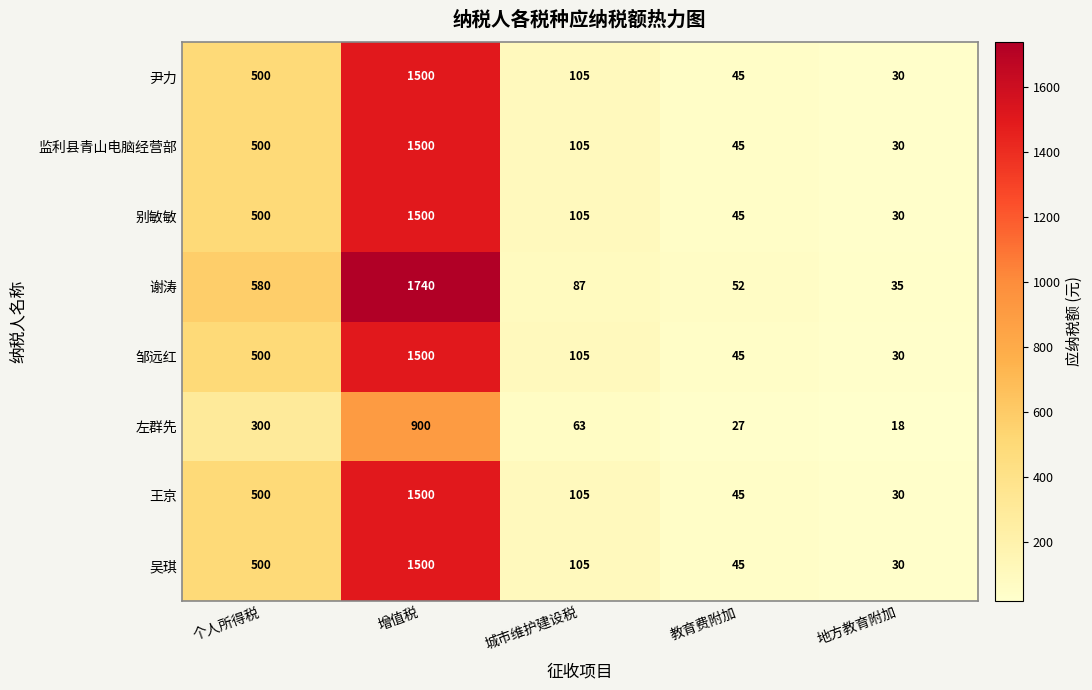

What is the sum of all 尹力 values?

2180